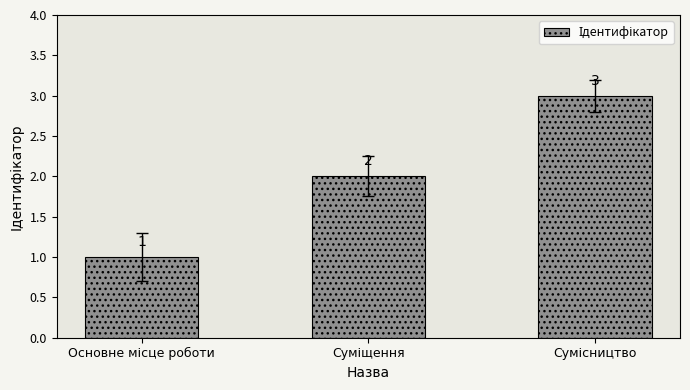

What is the greatest value displayed?

3